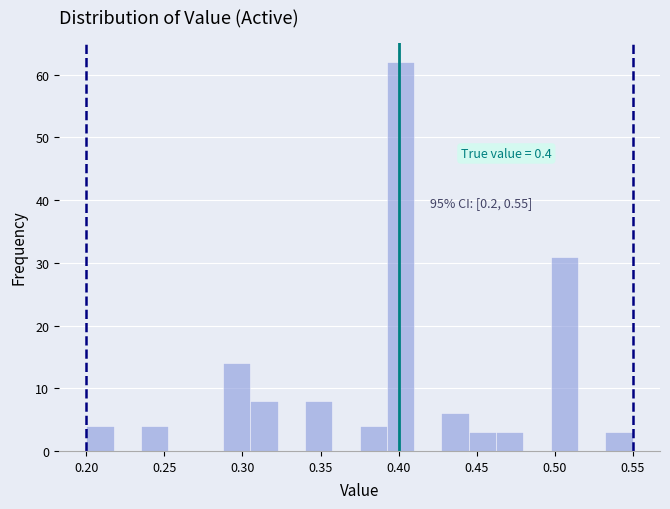

Around what value on the x-axis is the tallest bar? Give the approximate position of its centre, as read against the axis.

0.400